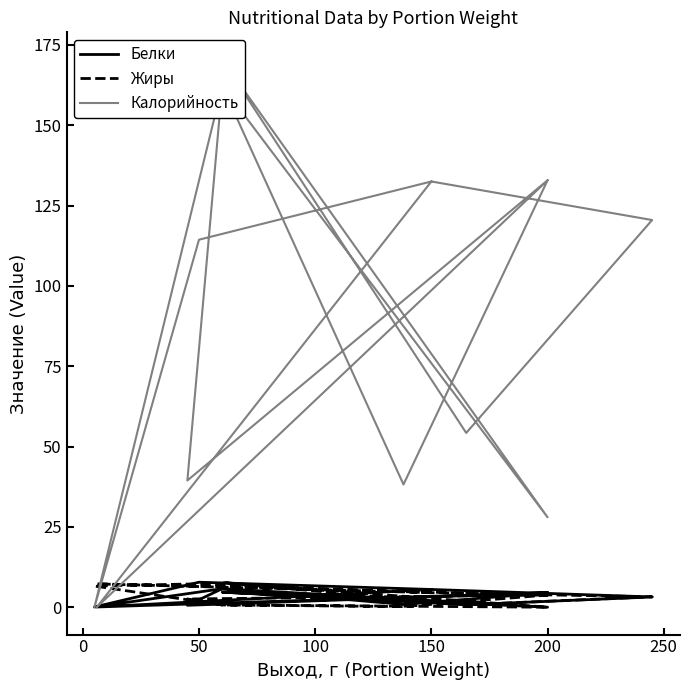

At how many categories does at least one series exceed 169?

1